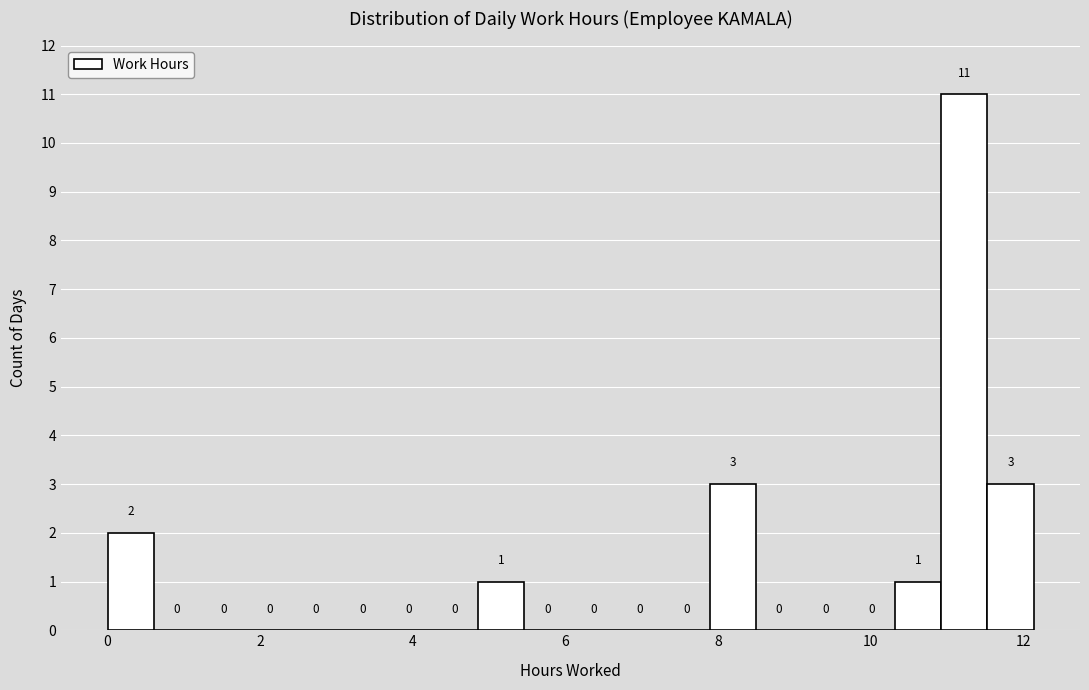

Around what value on the x-axis is the tallest bar? Give the approximate position of its centre, as read against the axis.

11.2